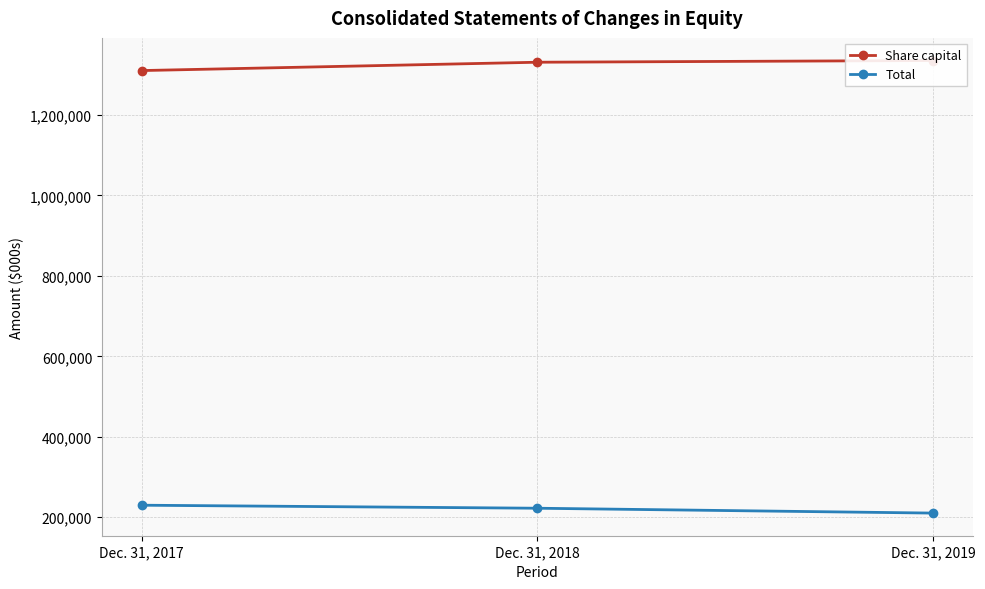

Reading left to right, list all the values displayed in this chart.

Share capital: Dec. 31, 2017=1310473	Dec. 31, 2018=1331214	Dec. 31, 2019=1335467
Total: Dec. 31, 2017=229761	Dec. 31, 2018=222247	Dec. 31, 2019=210149